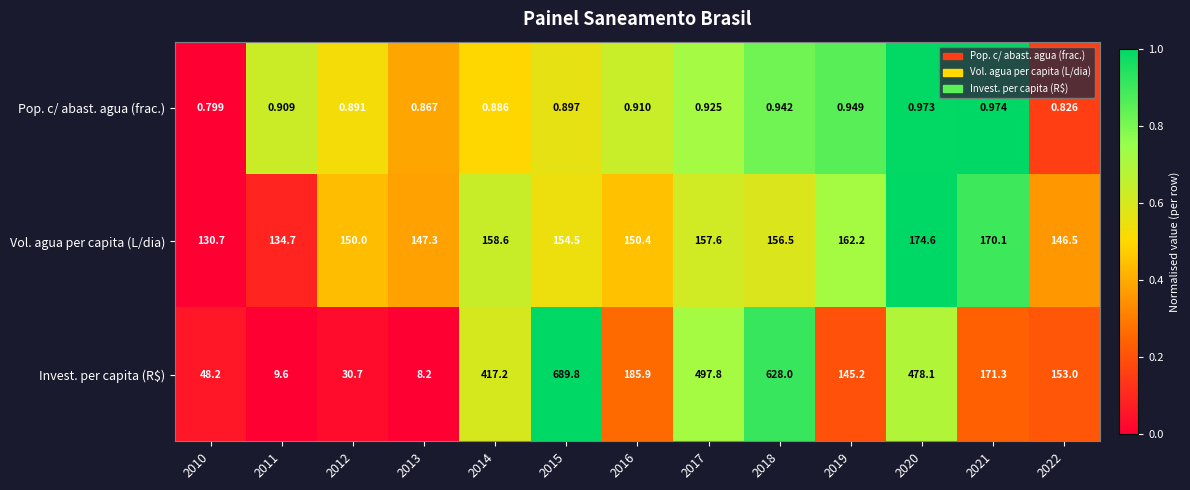

Which series changed the most between 2011 and 2016?

Invest. per capita (R$)